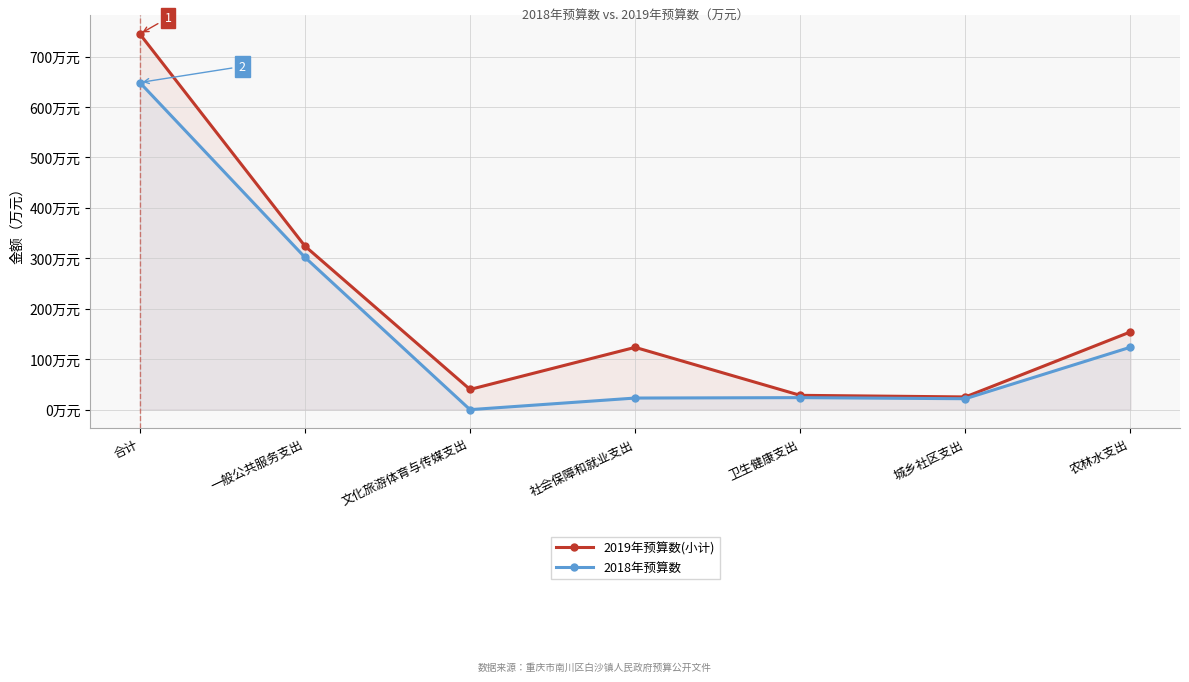

What is the greatest value displayed?

745.0